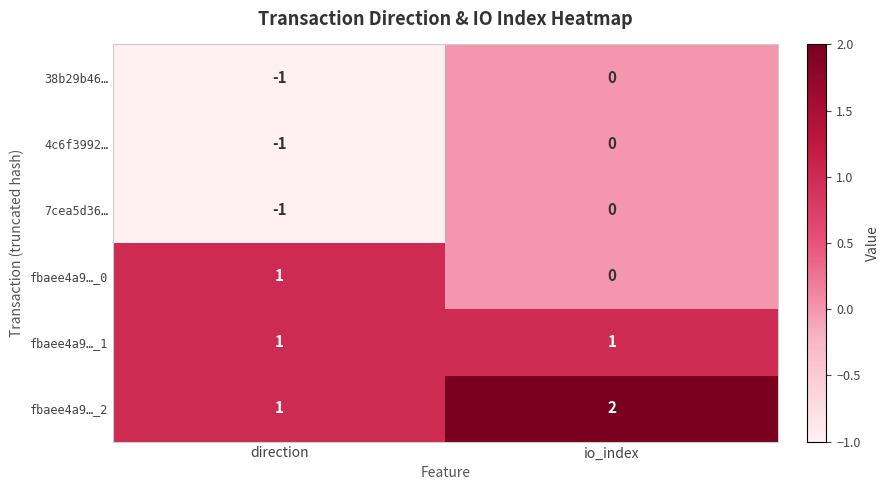

At which category does the chart reach its peak across all series?

io_index